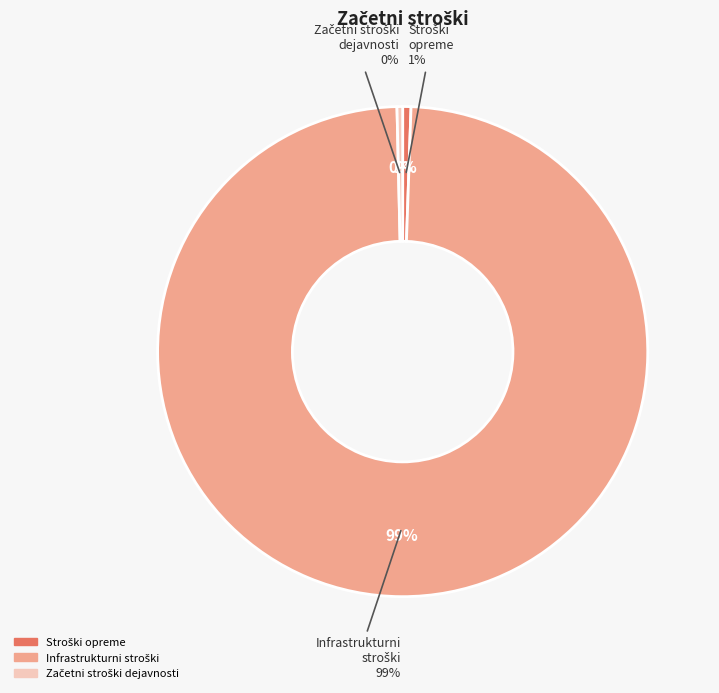

Which category has the biggest portion of the pie?

Infrastrukturni stroški